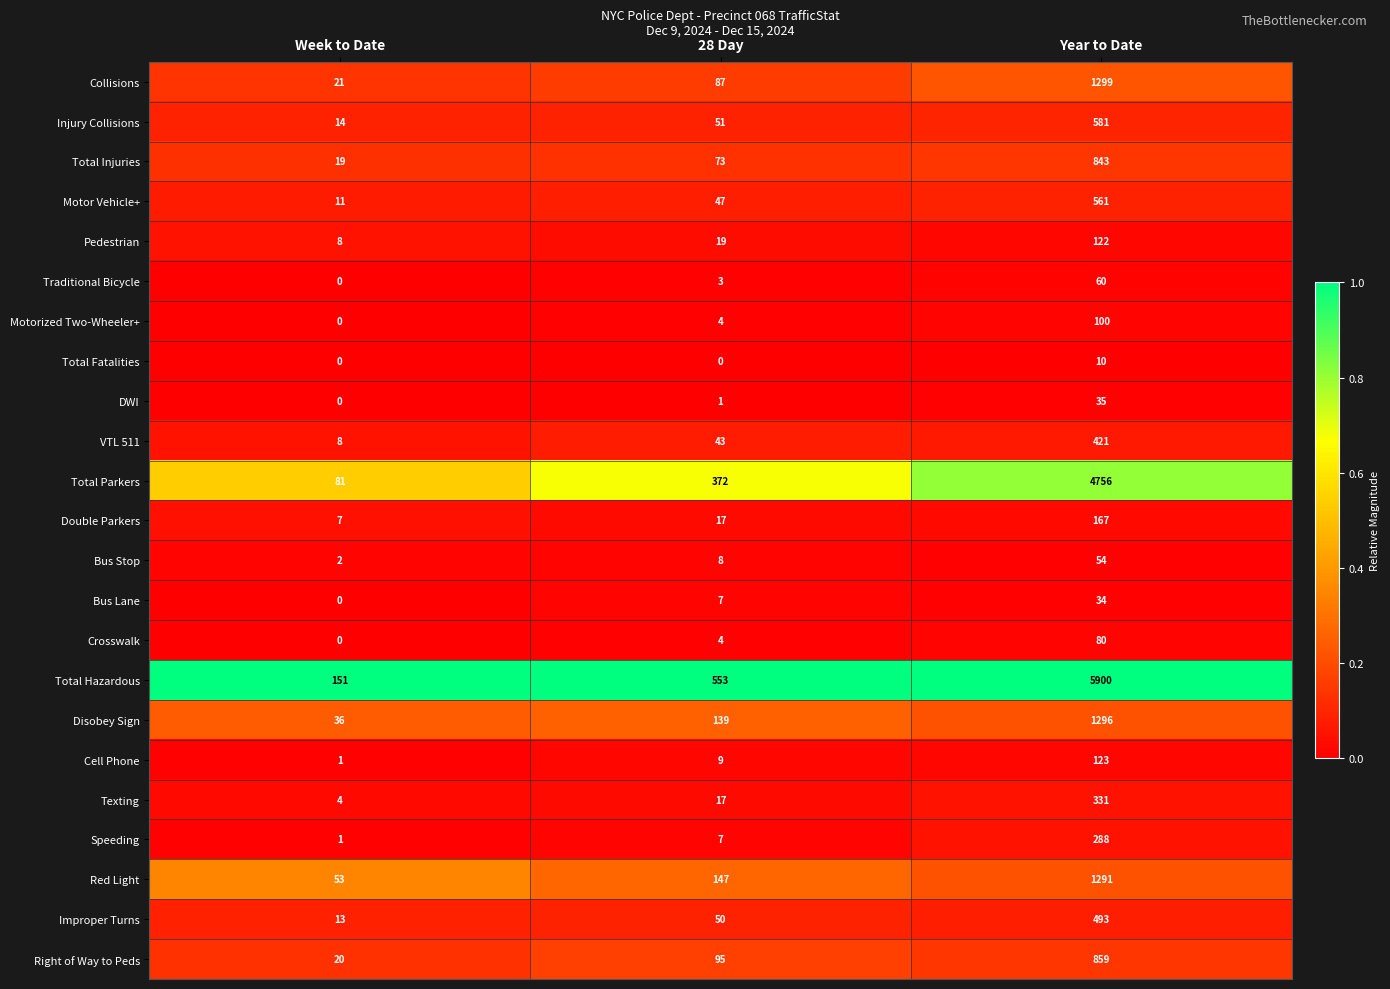

The value of Total Hazardous at 28 Day is 849. True or false?

False